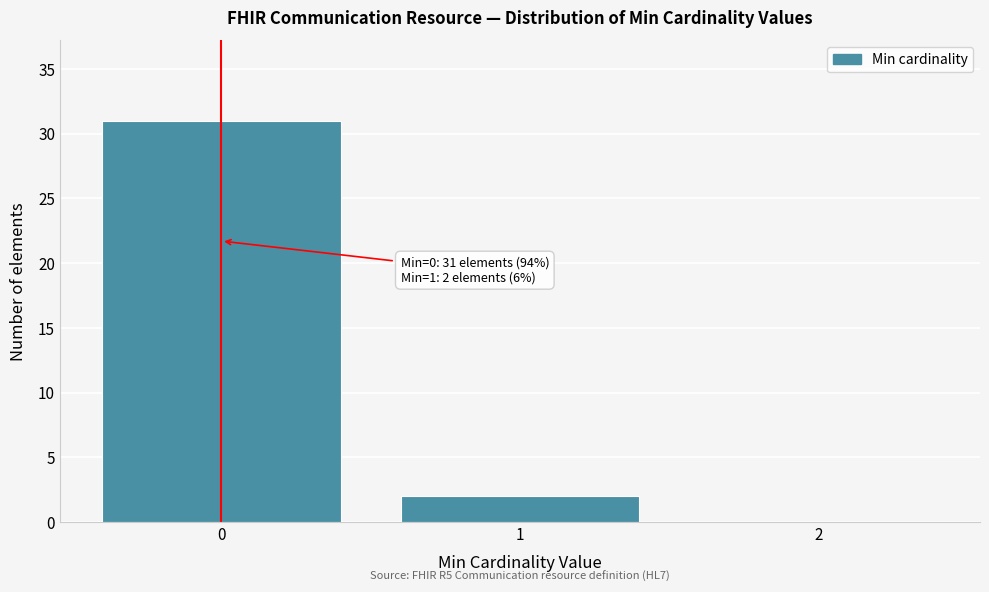

Which range on the x-axis has the tallest bar?

-0.5 to 0.5